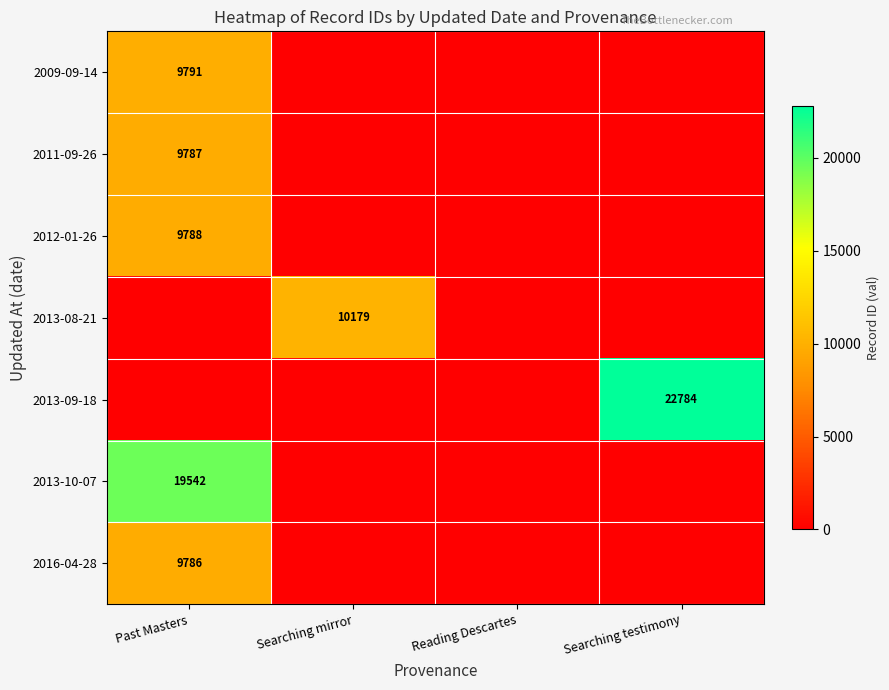

Is it true that 2013-08-21 equals 17689 at Searching mirror?

False